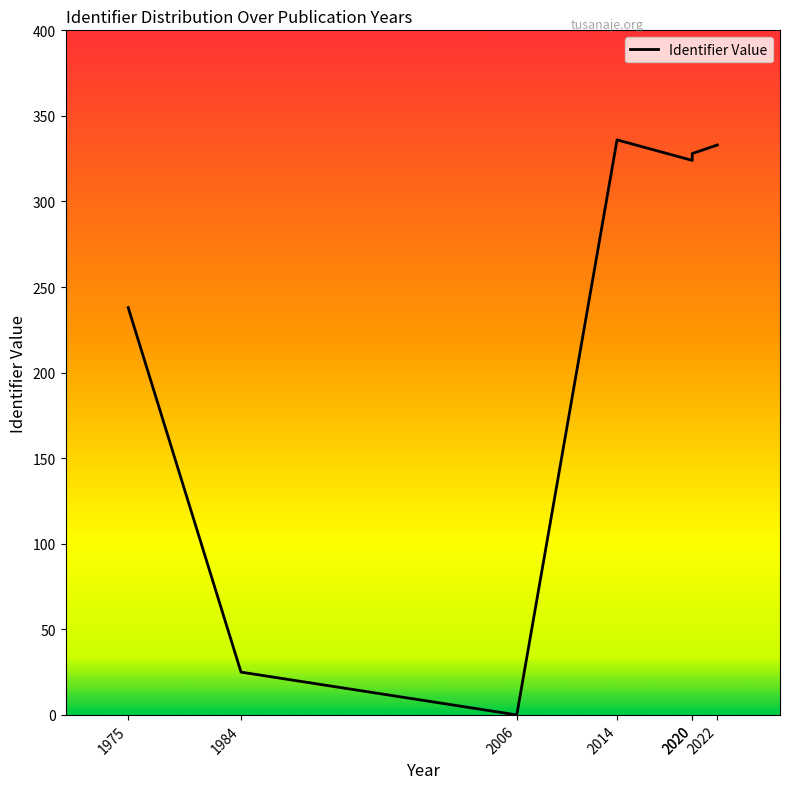

Does the chart have visible grid lines?

No